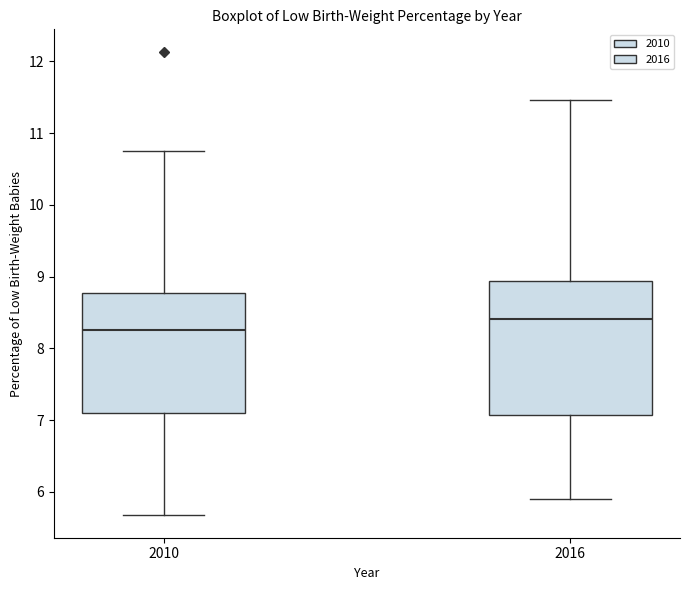

Where does the median line of the box at x = 2010 sit on the y-axis? The values are not printed on the chart, so give them approximately, as read against the axis.

8.2